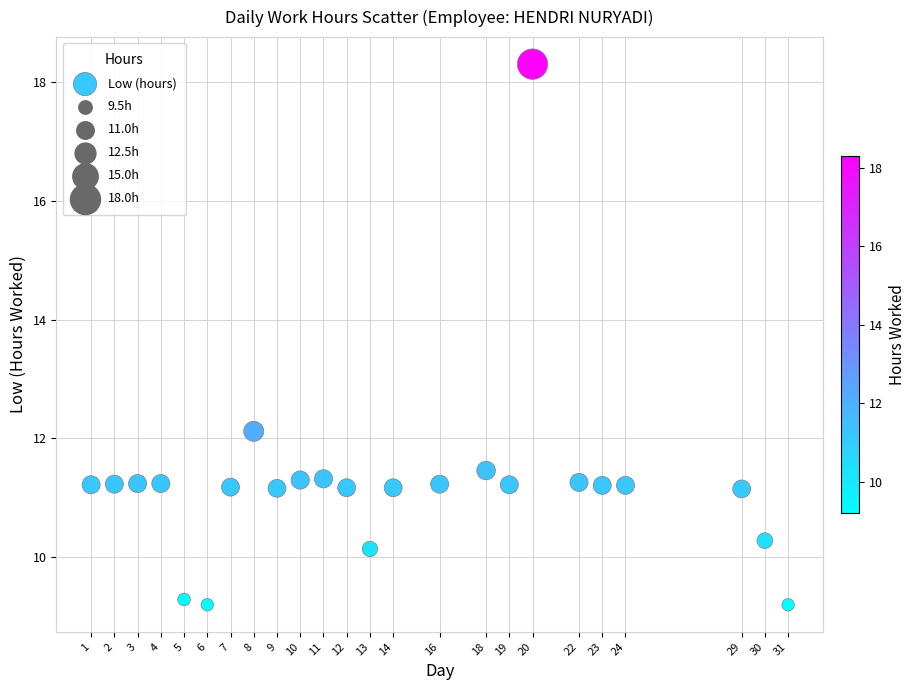

What is the range of Y values (max minus min)?

9.1